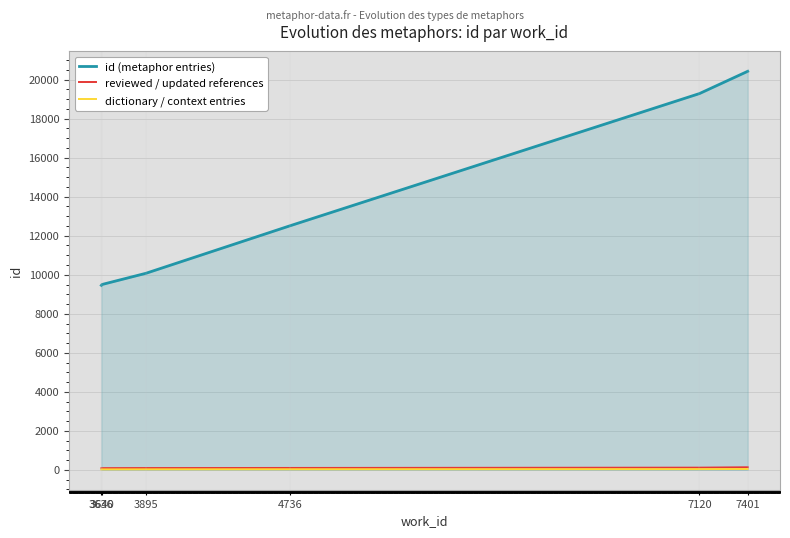

True or false: reviewed / updated references and dictionary / context entries intersect in this chart.

False